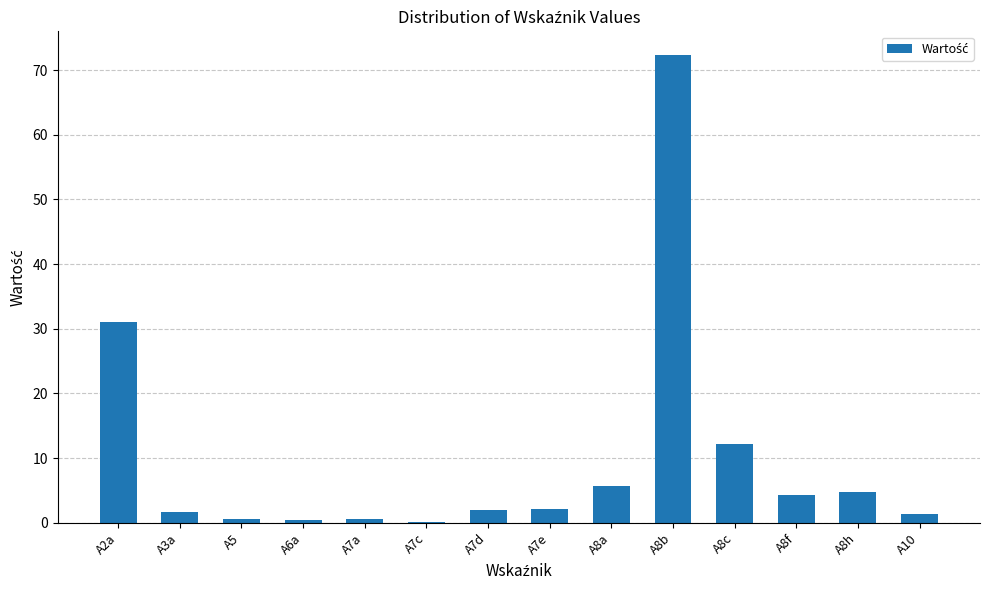

Read the value at A7a.

0.5